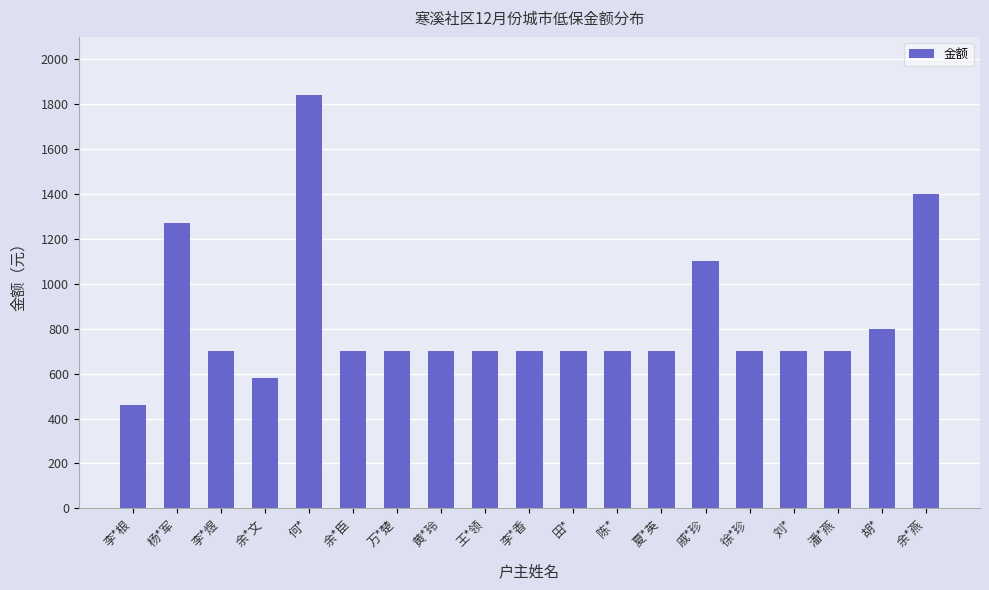

Read the value at 陈*, to the nearest 50.

700